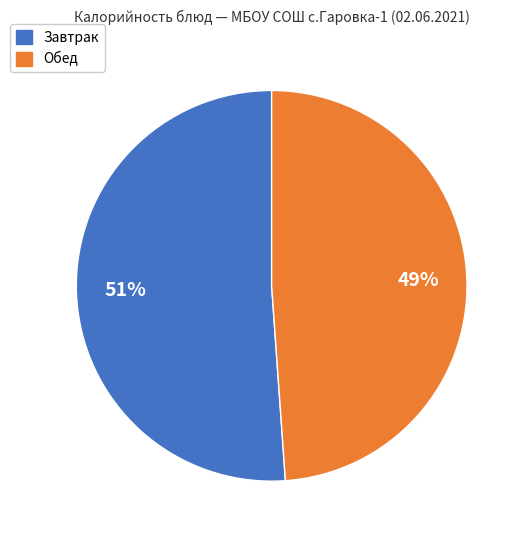

Is there any slice that represents more than half of the pie?

Yes